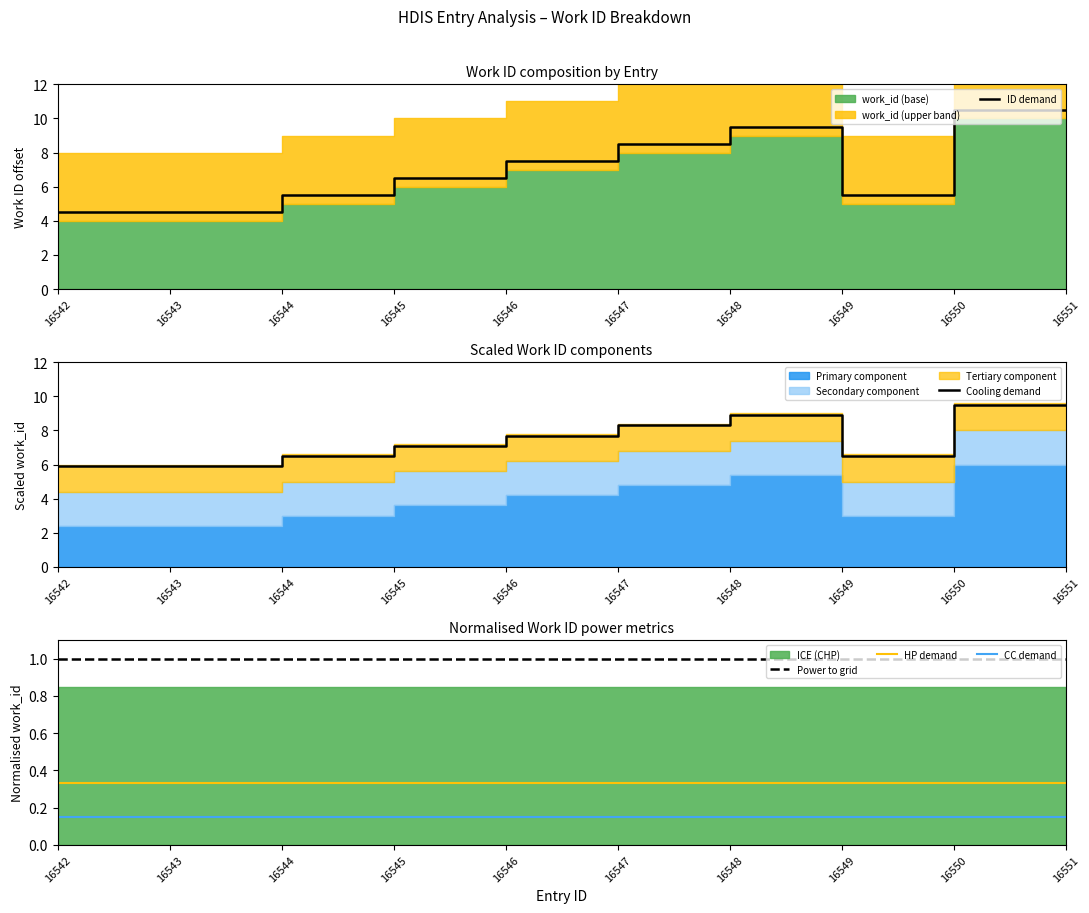

Which series has the largest range (max minus min)?

ID demand